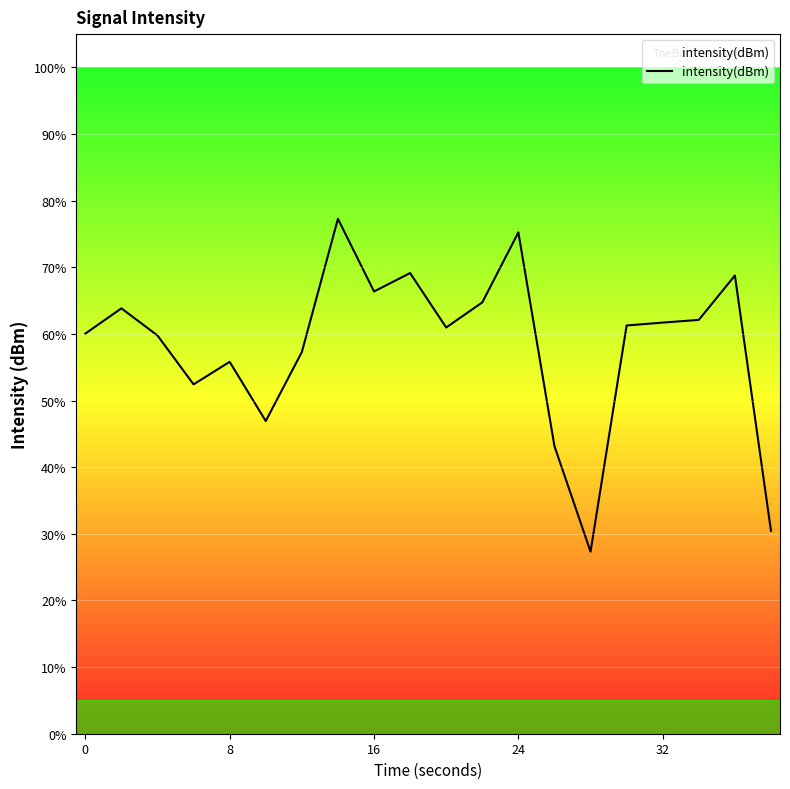

What is the greatest value displayed?

77.3